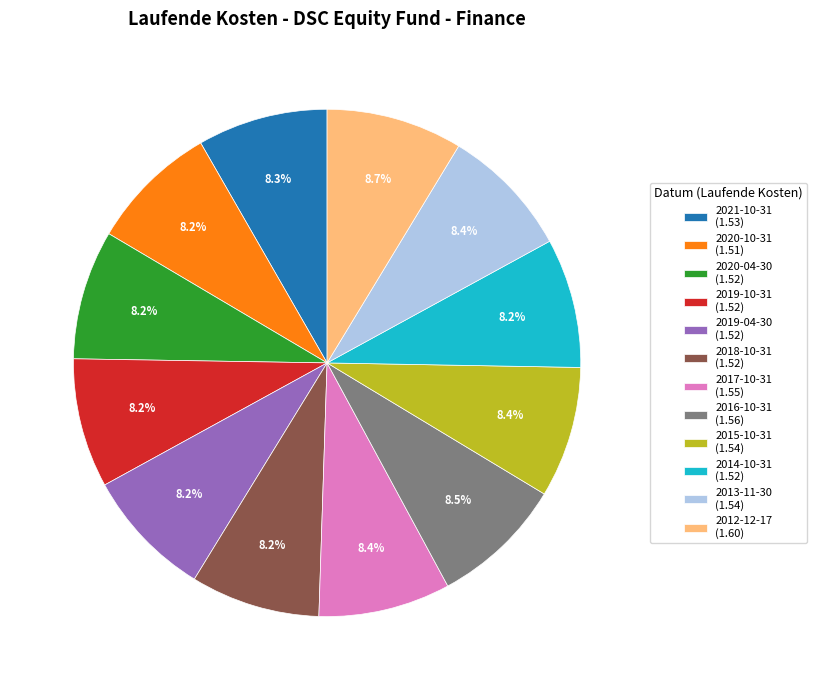

Approximately how many times larger is the value at 2012-12-17 (1.60) compared to 2020-04-30 (1.52)?

1.1